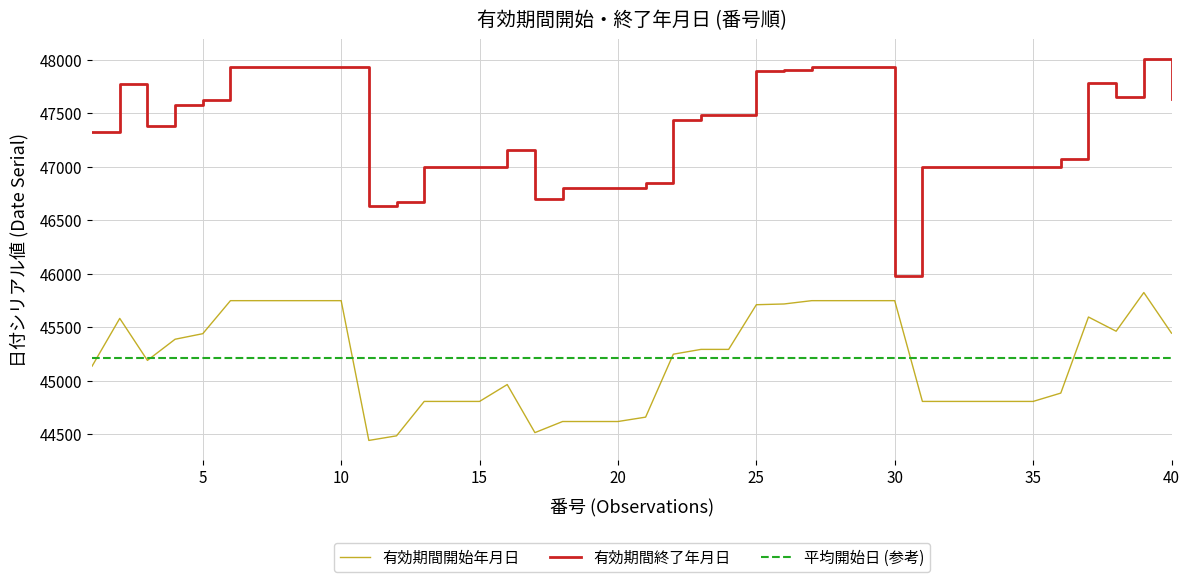

What is the maximum value shown in the chart?

48014